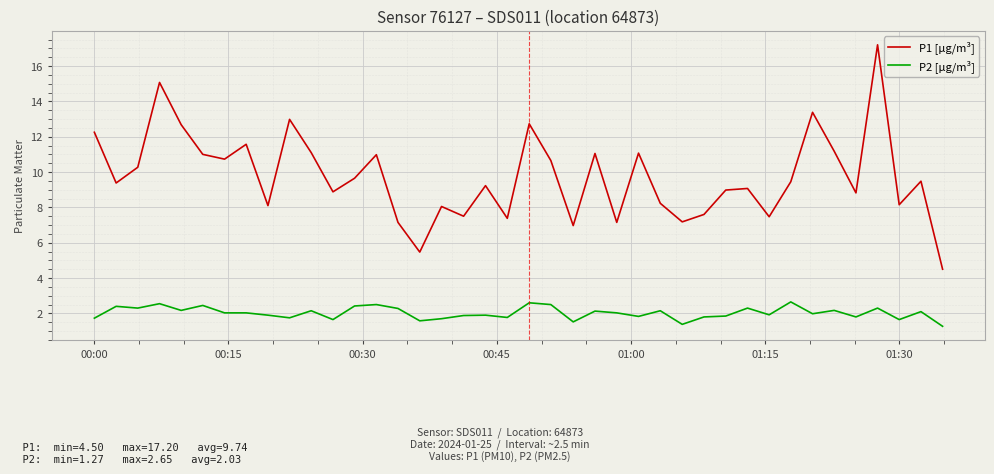

Which series has the largest total across all categories?

P1 [µg/m³]